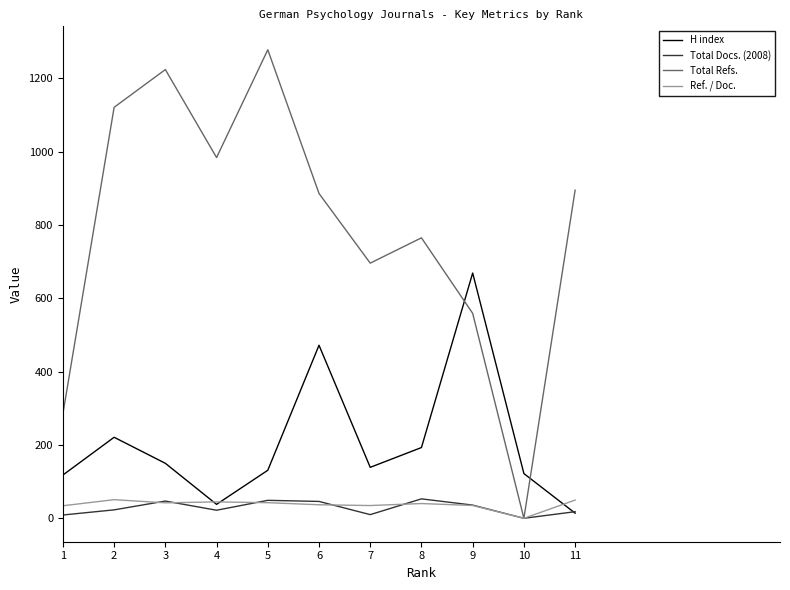

The value of Total Docs. (2008) at 6 is 46.0. True or false?

True